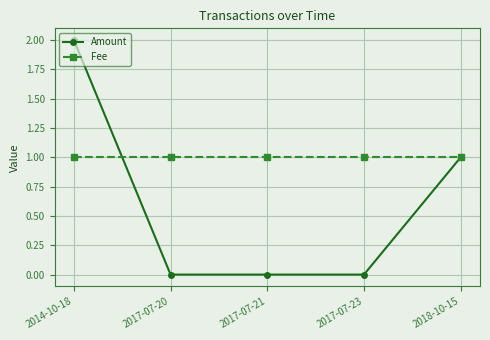

How many categories are shown in the chart?

5